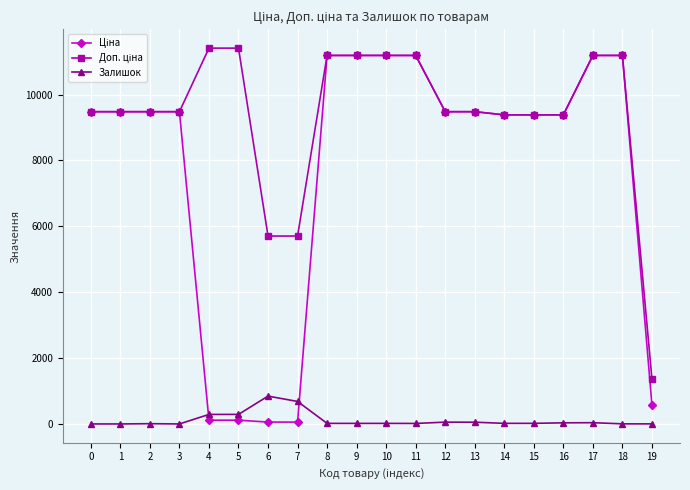

What is the total value across all series at 3?

18960.1